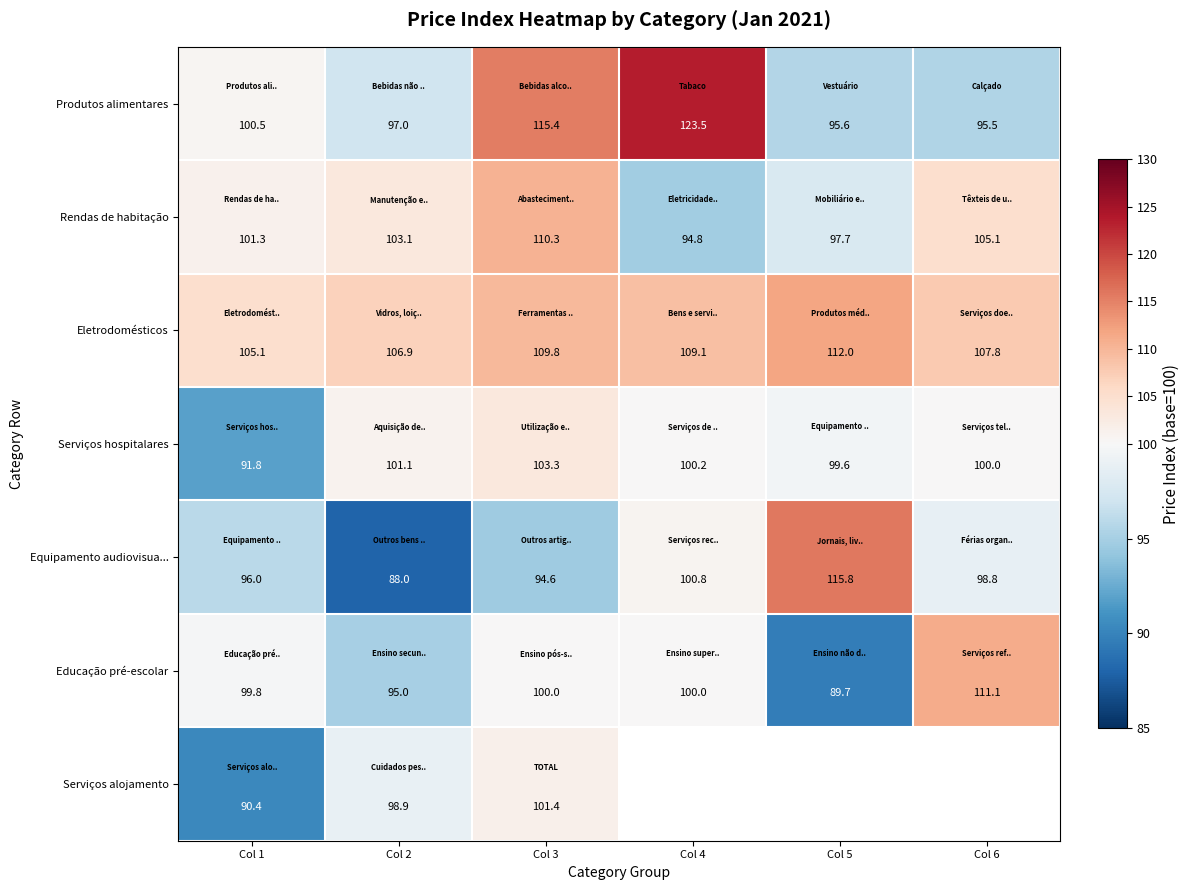

Is the value of Educação pré-escolar at Col 4 greater than the value of Serviços alojamento at Col 3?

No